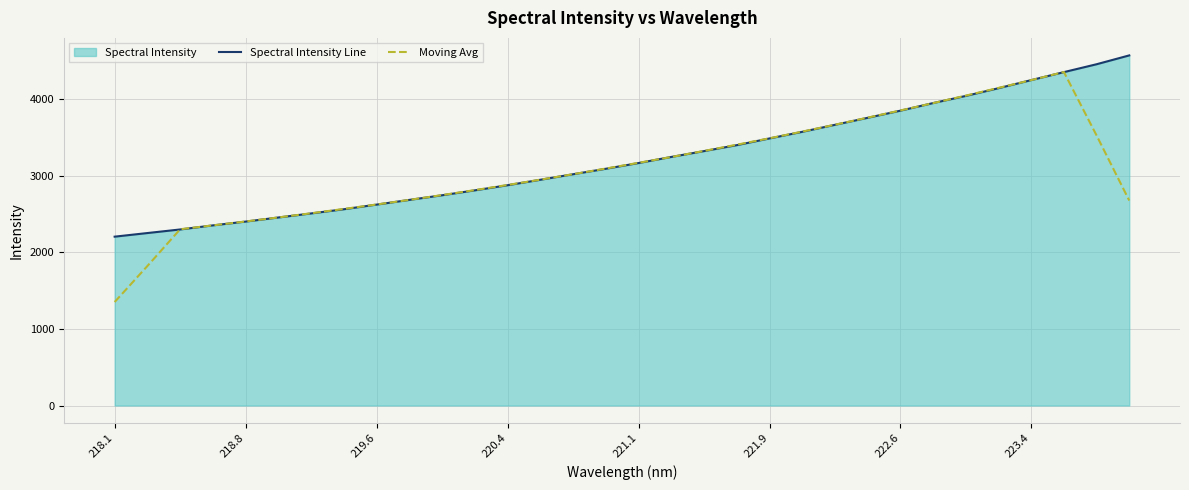

What is the total value across all series at 218.1?

3552.5